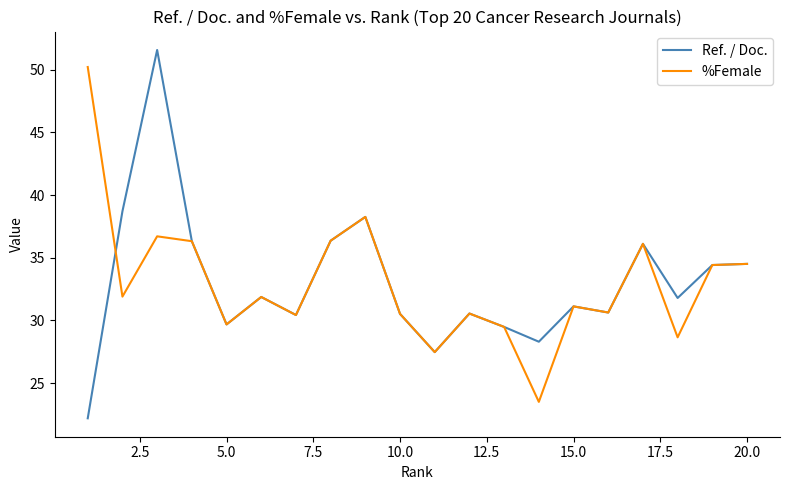

Which series has the widest spread of values?

Ref. / Doc.